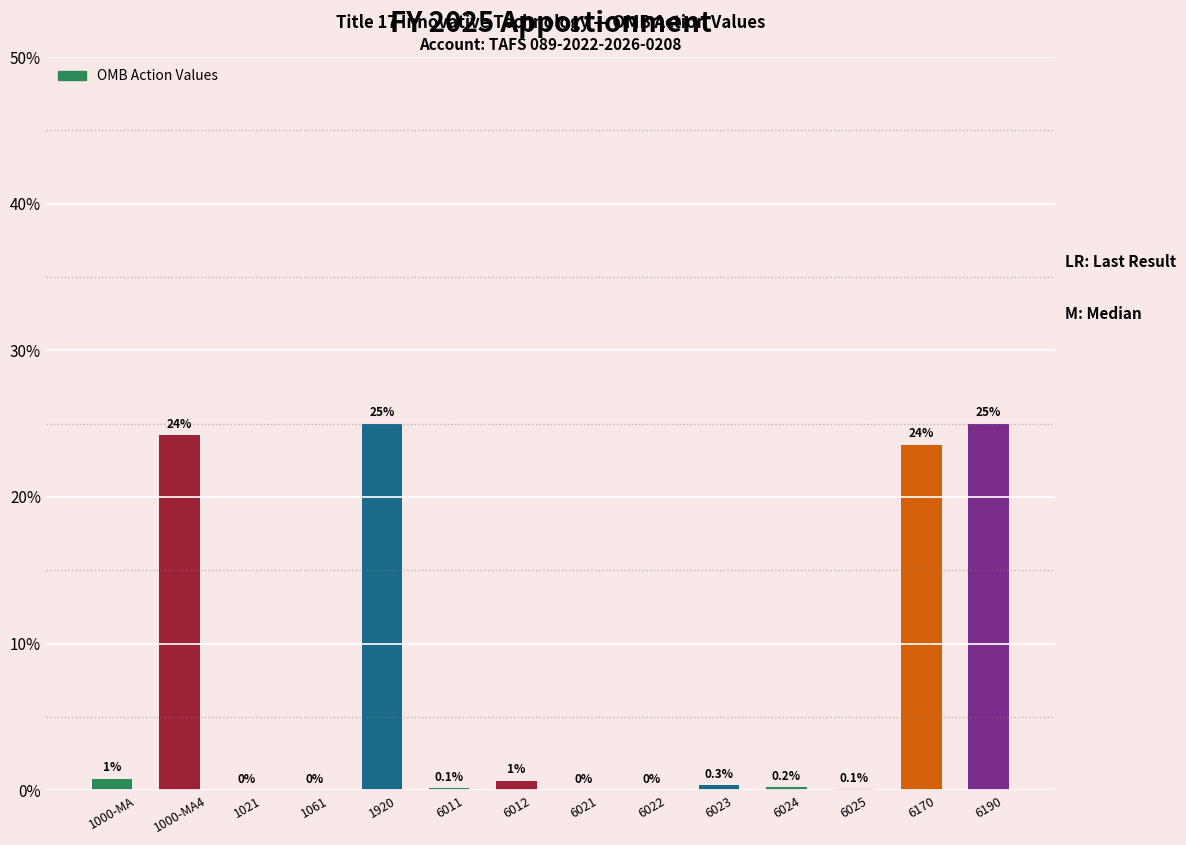

At which label is the value closest to 12?

1000-MA